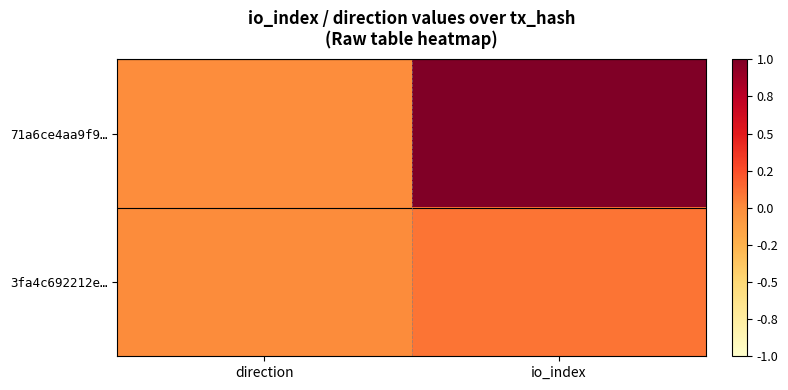

At how many categories does at least one series exceed 0?

2